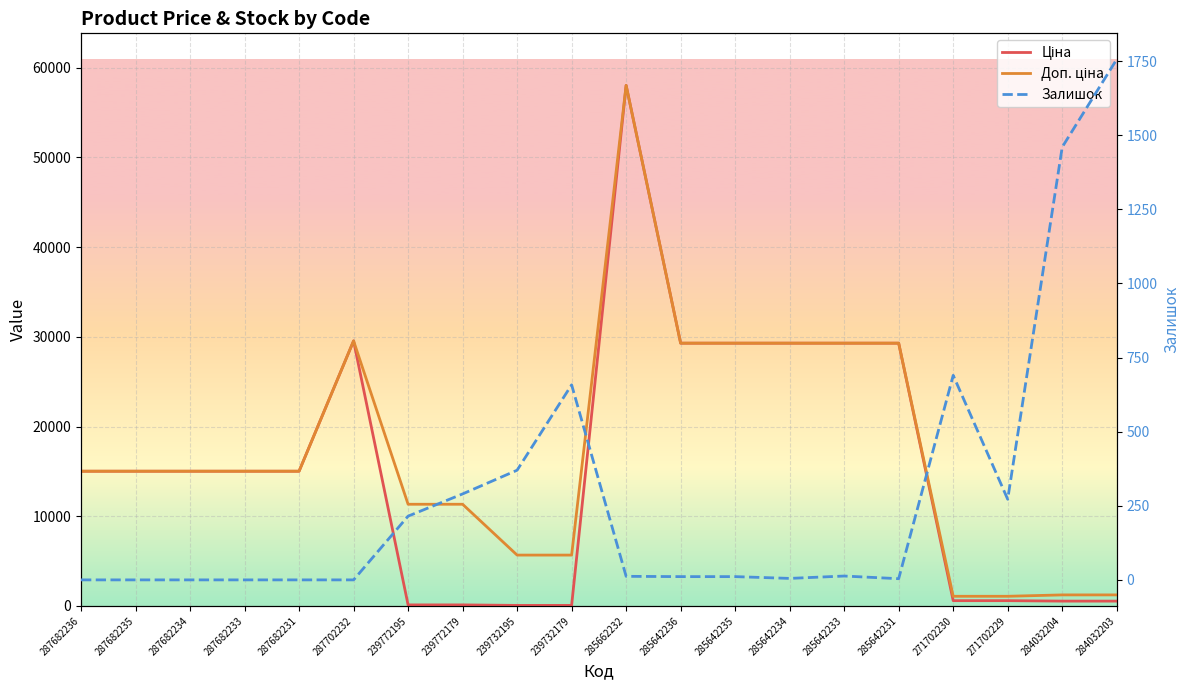

Between which two adjacent categories do Залишок and Ціна first intersect?

287702232 and 239772195